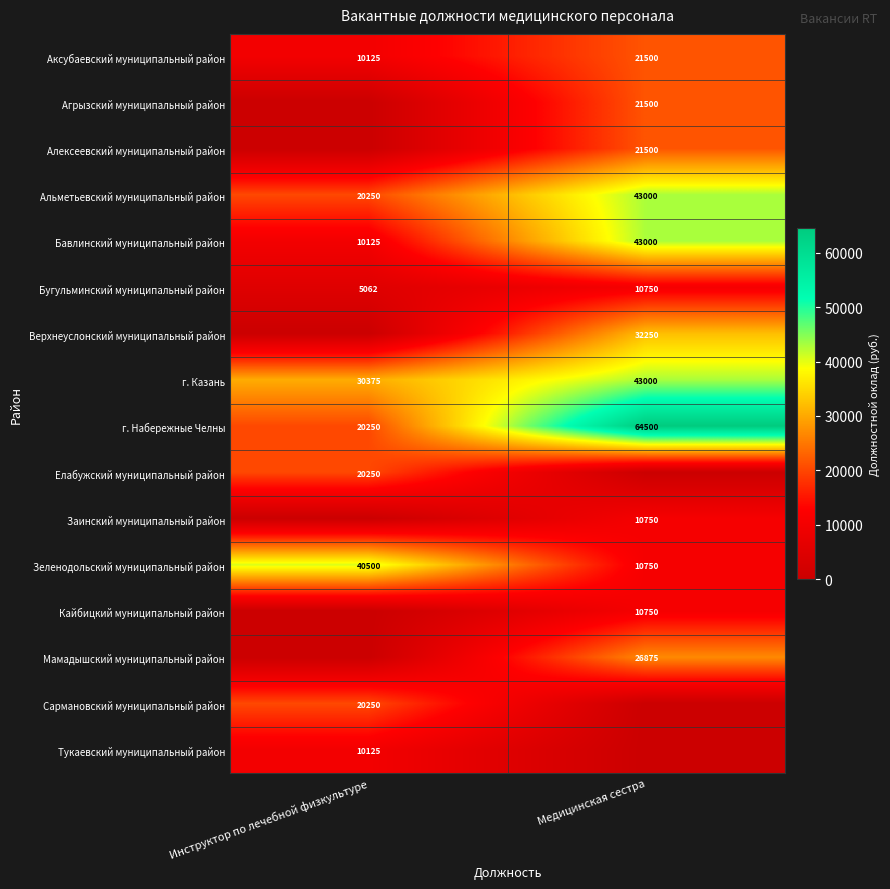

How many Аксубаевский муниципальный район values are between 10125 and 21500?

2